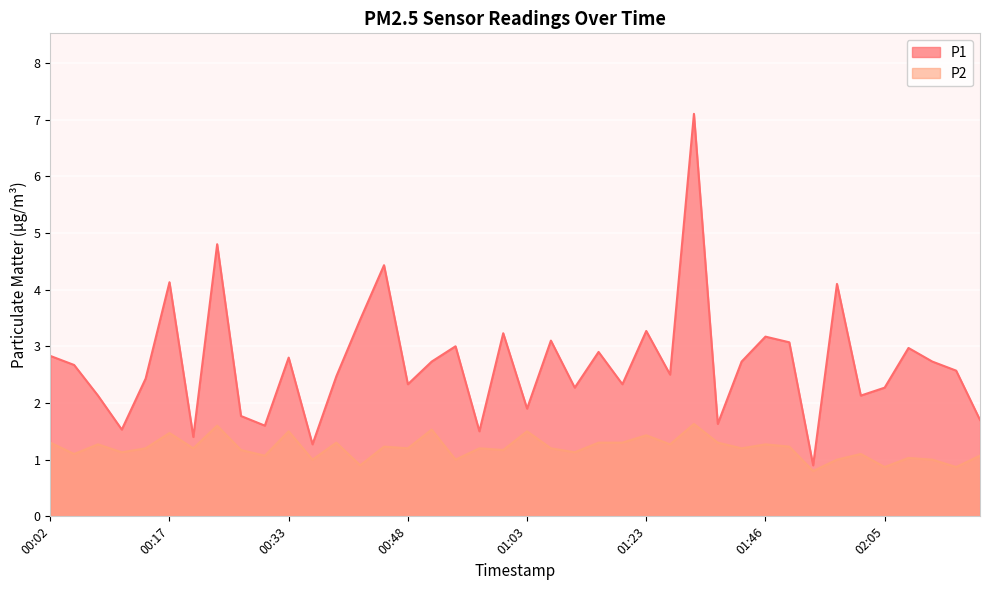

What is the label of the 6th point from the right?

02:02